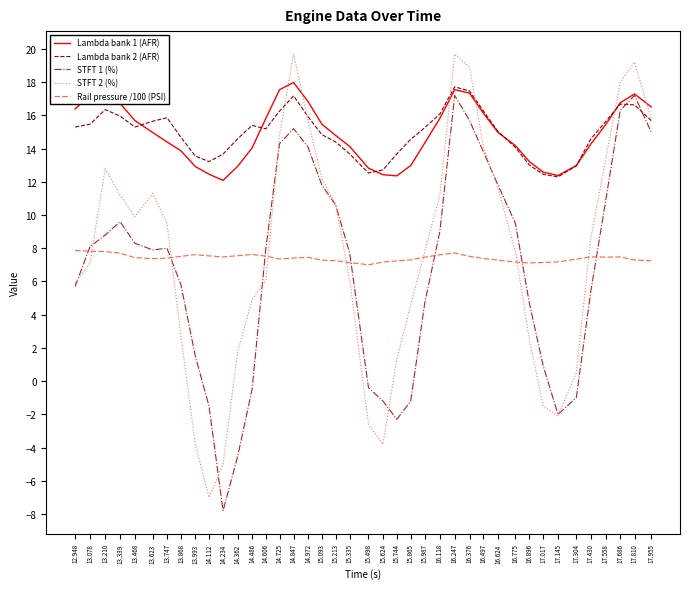

Is it true that Lambda bank 2 (AFR) equals 8.9 at 16.118?

False